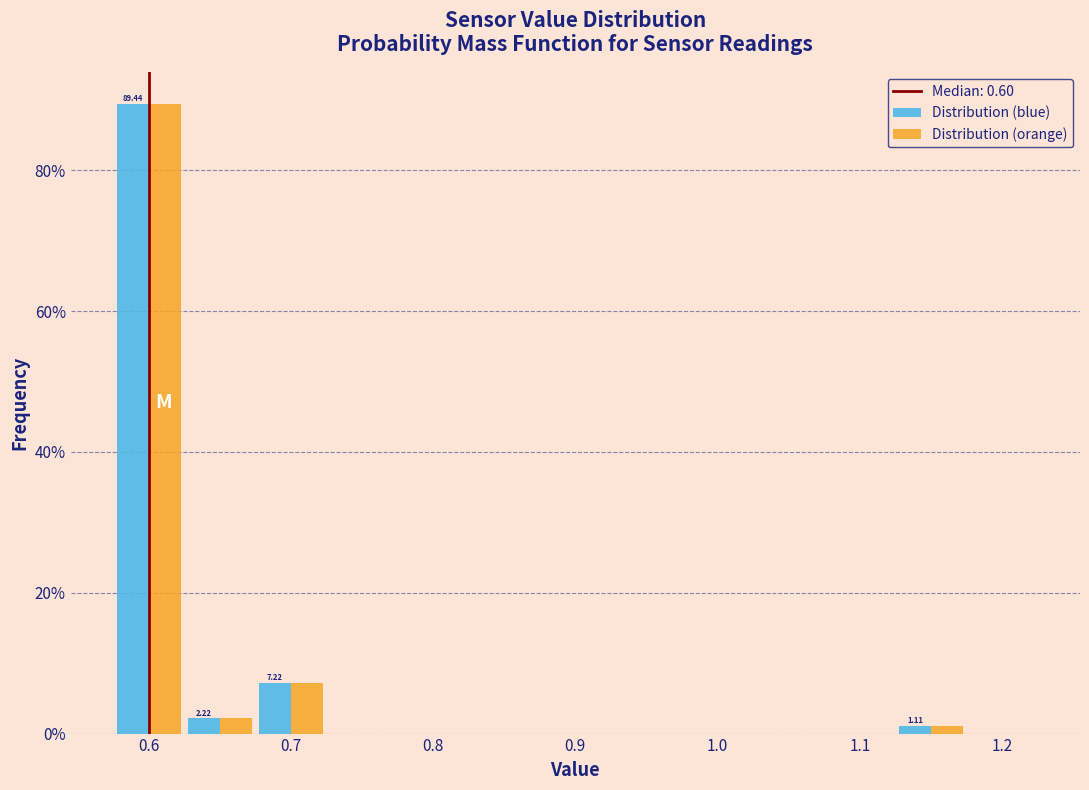

In the Distribution (blue) series, which range on the x-axis has the tallest bar?

0.575 to 0.625